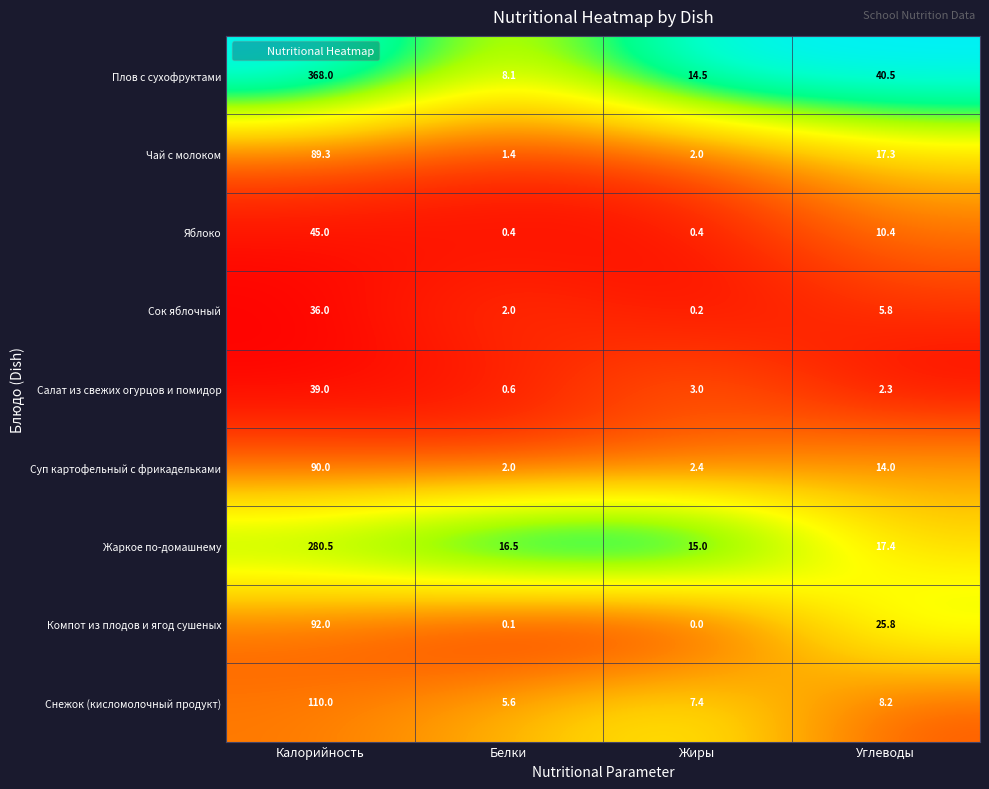

The value of Жаркое по-домашнему at Жиры is 25.6. True or false?

False